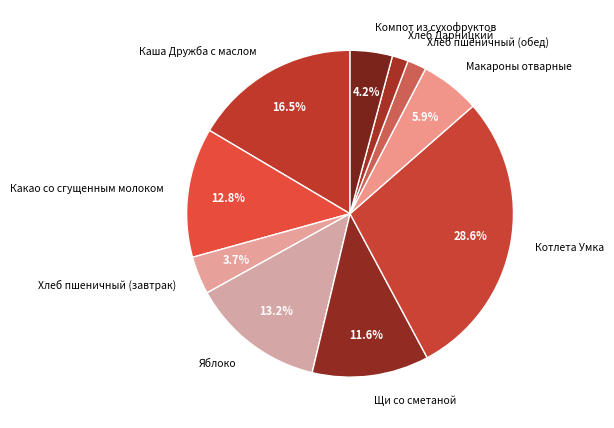

Is the sum of Щи со сметаной and Хлеб Дарницкий greater than half?

No